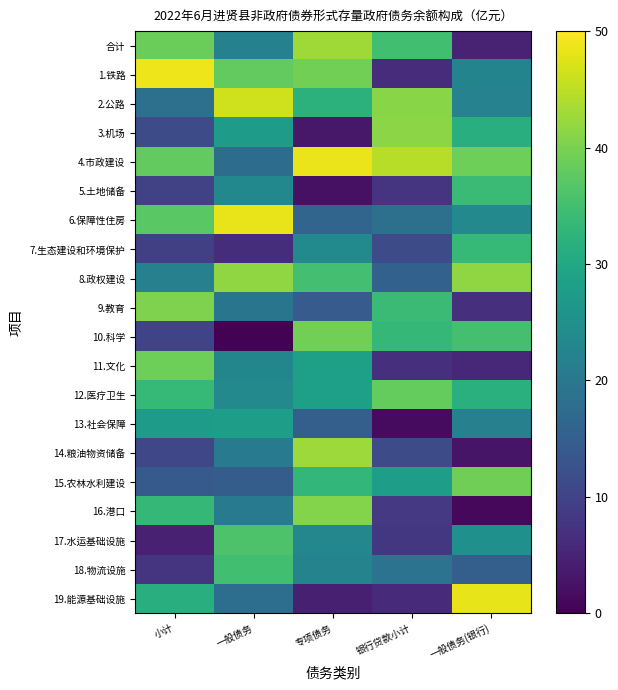

At which category does the chart reach its minimum across all series?

一般债务